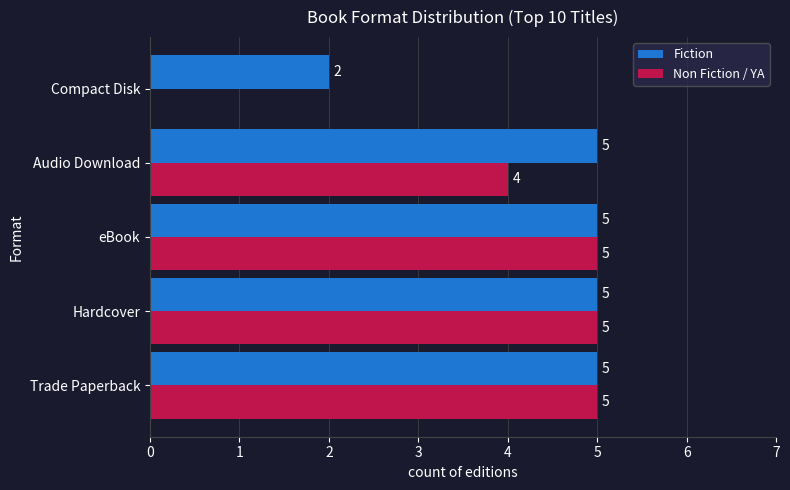

What is the maximum value shown in the chart?

5